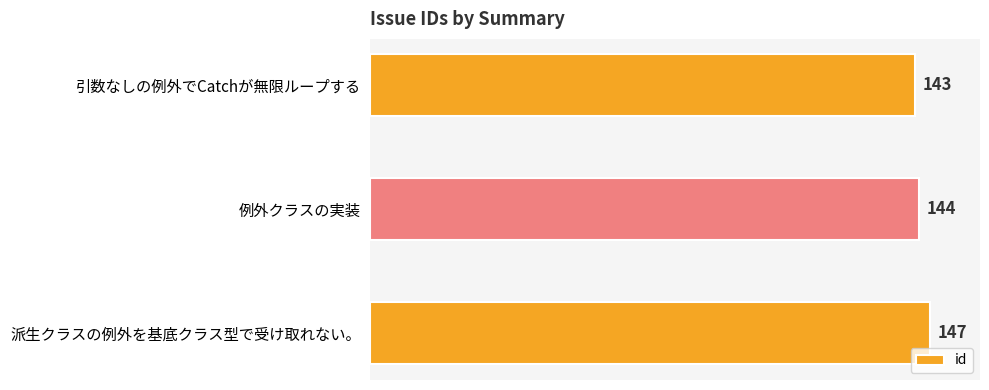

Rank the categories by value from highest to lowest.

派生クラスの例外を基底クラス型で受け取れない。, 例外クラスの実装, 引数なしの例外でCatchが無限ループする